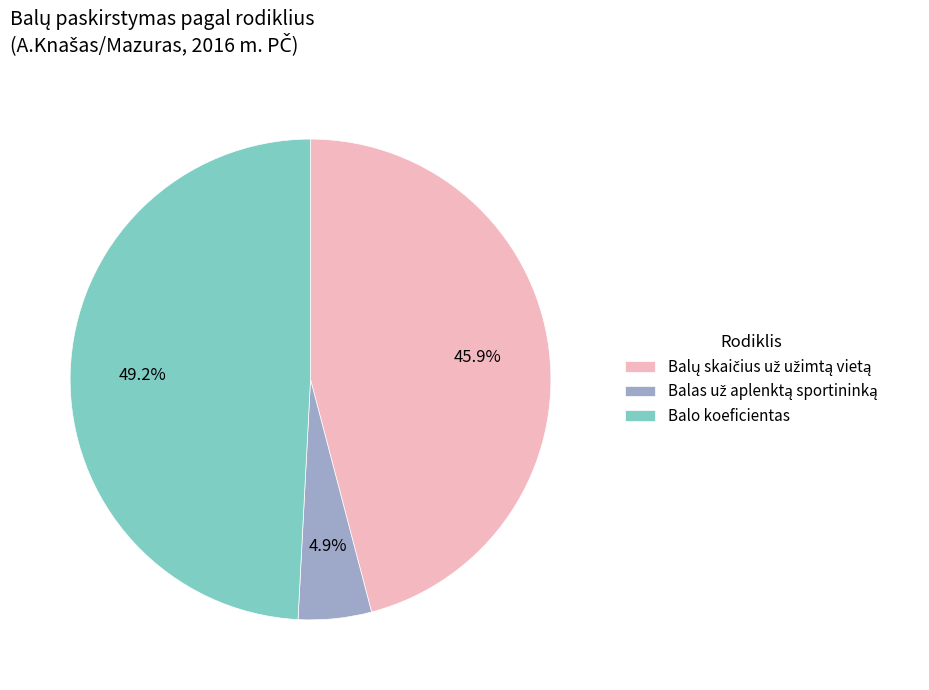

Is there a majority slice in this chart?

No